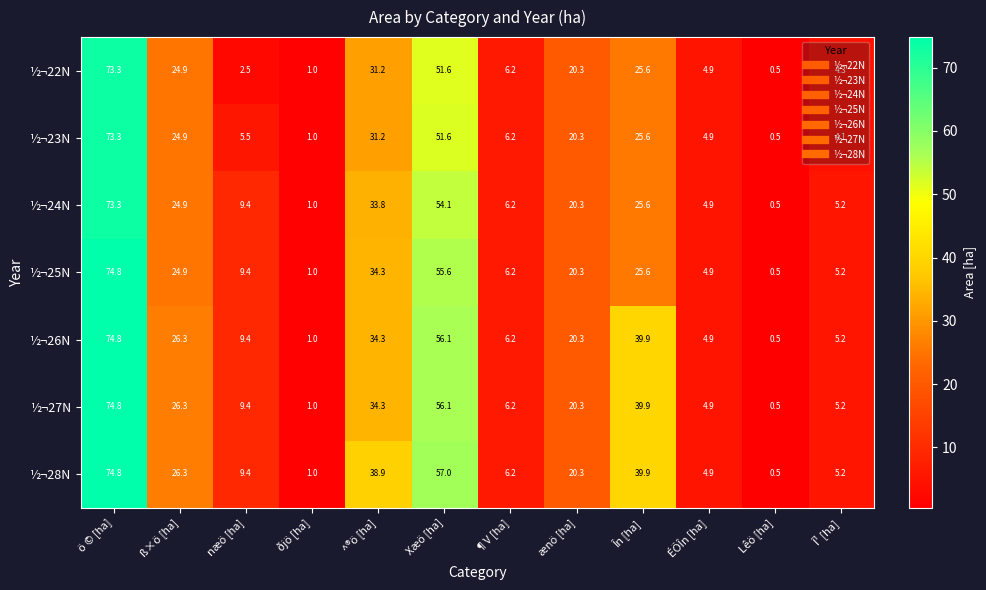

What is the minimum value shown in the chart?

0.5